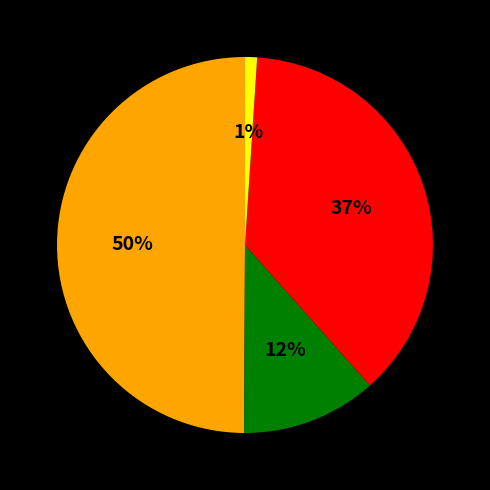

To the nearest percent, what is the average slice percentage?

25%